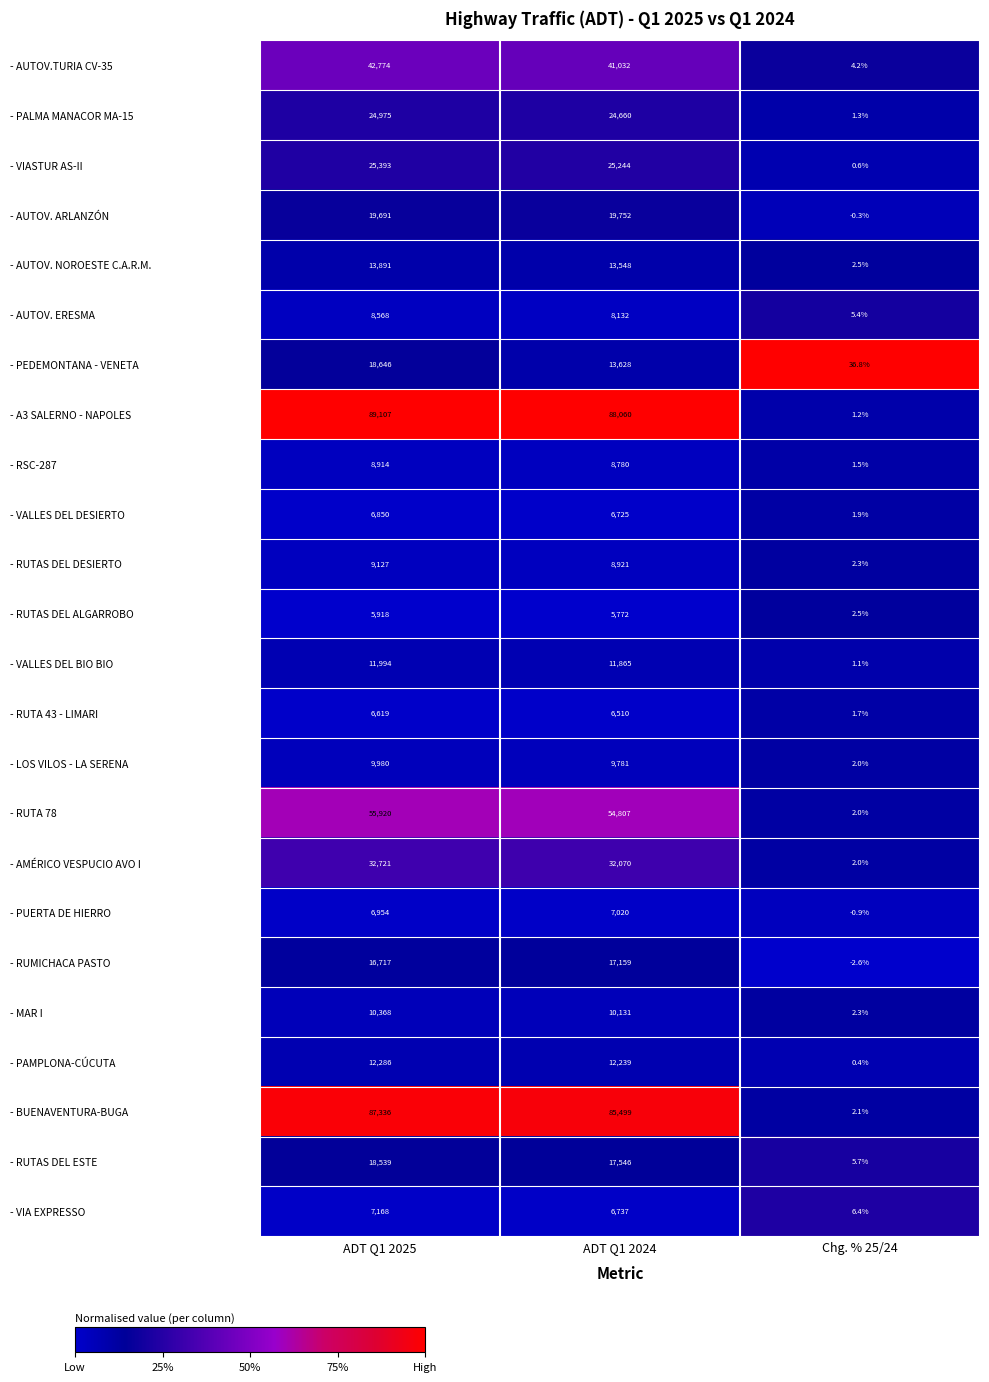

List the labels in order of - AUTOV. ERESMA value, smallest first.

Chg. % 25/24, ADT Q1 2024, ADT Q1 2025